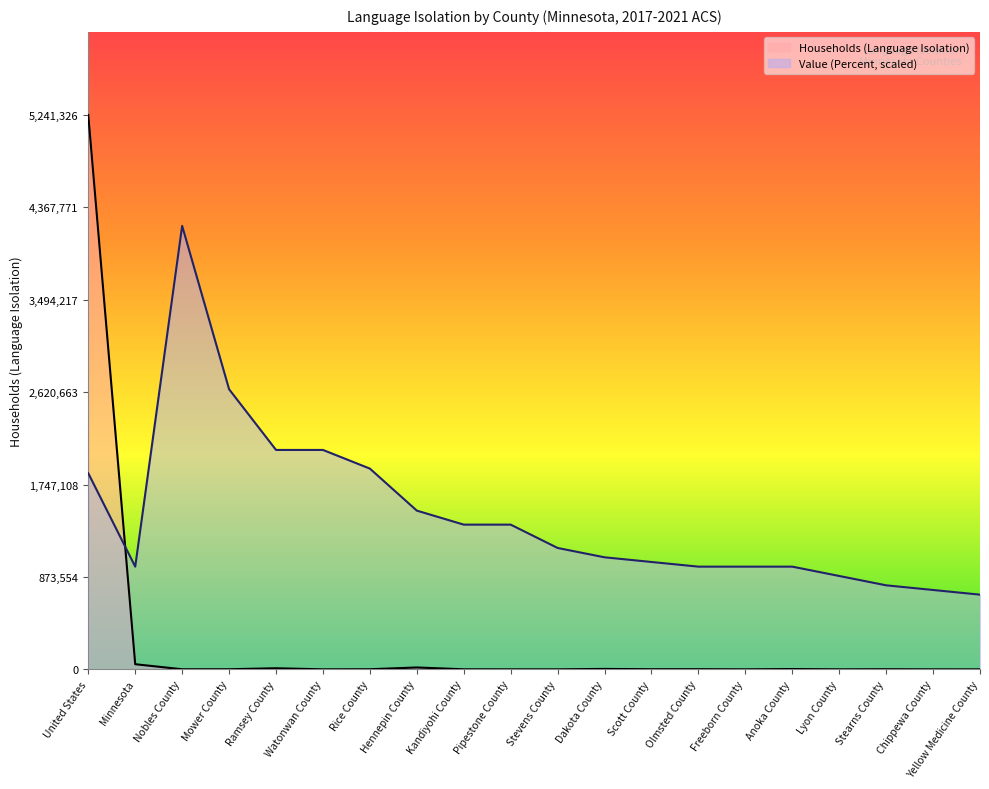

True or false: Value (Percent) and Households (Language Isolation) cross at least once.

True